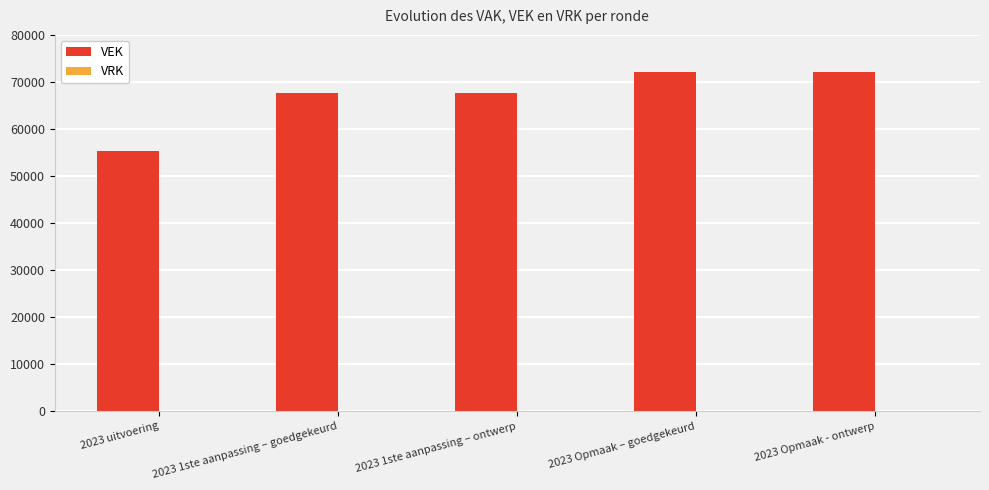

The value at 2023 1ste aanpassing – ontwerp is 97086. True or false?

False